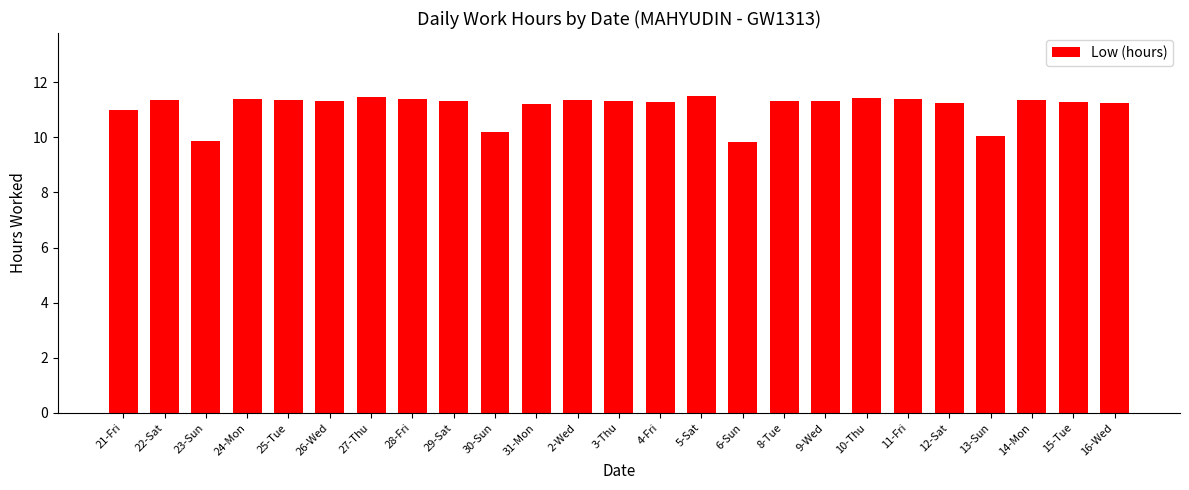

The chart shows a value of 2.6 at 3-Thu. True or false?

False